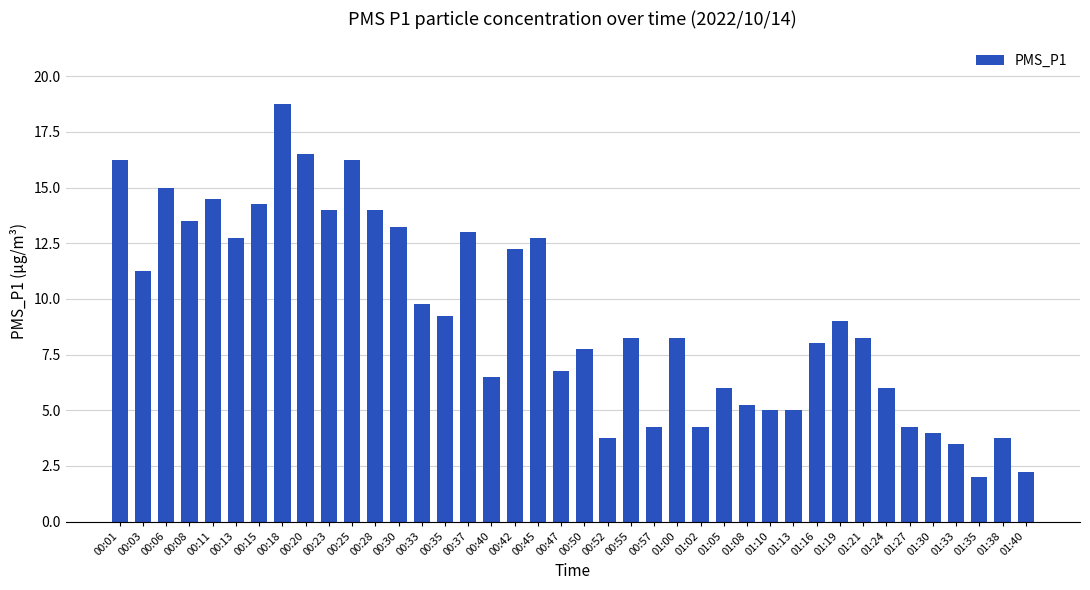

Between 00:57 and 01:16, which is larger?

01:16